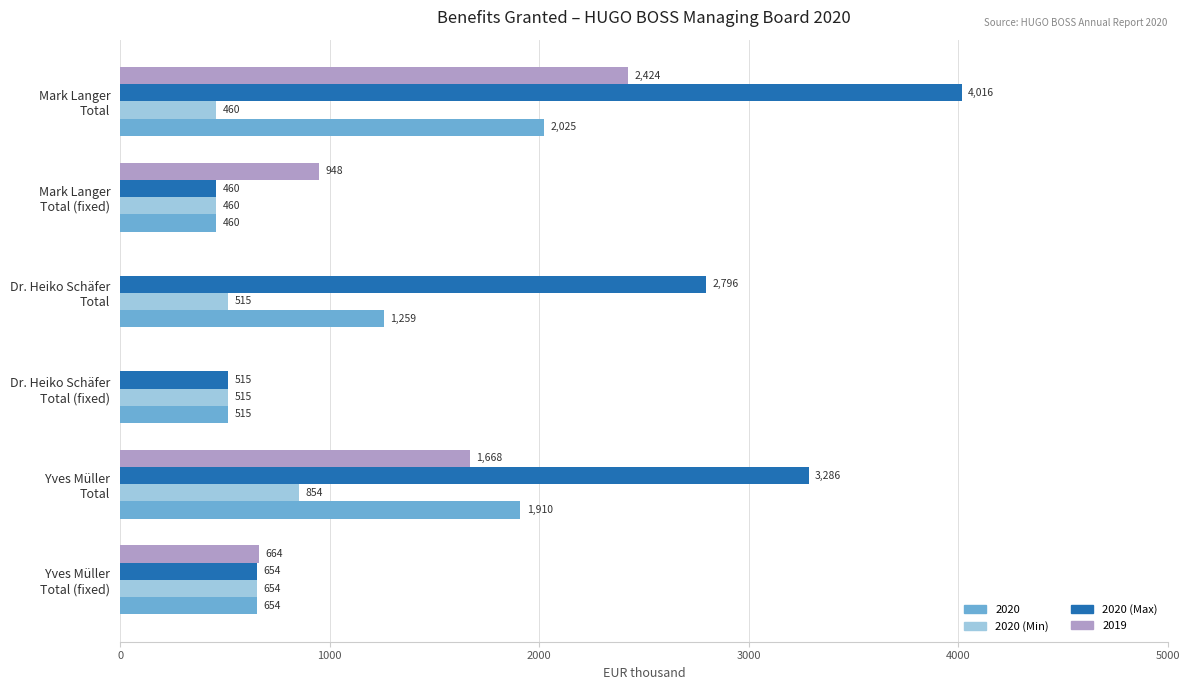

Which series has the largest total across all categories?

2020 (Max)